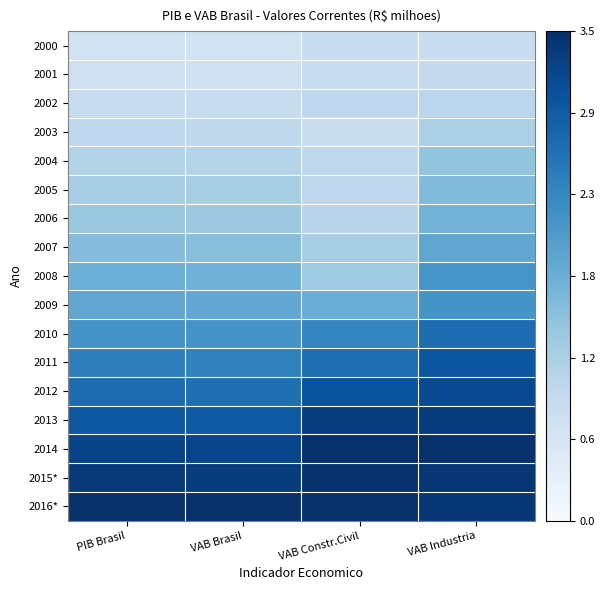

What is the total value across all series at VAB Constr.Civil?

9.2